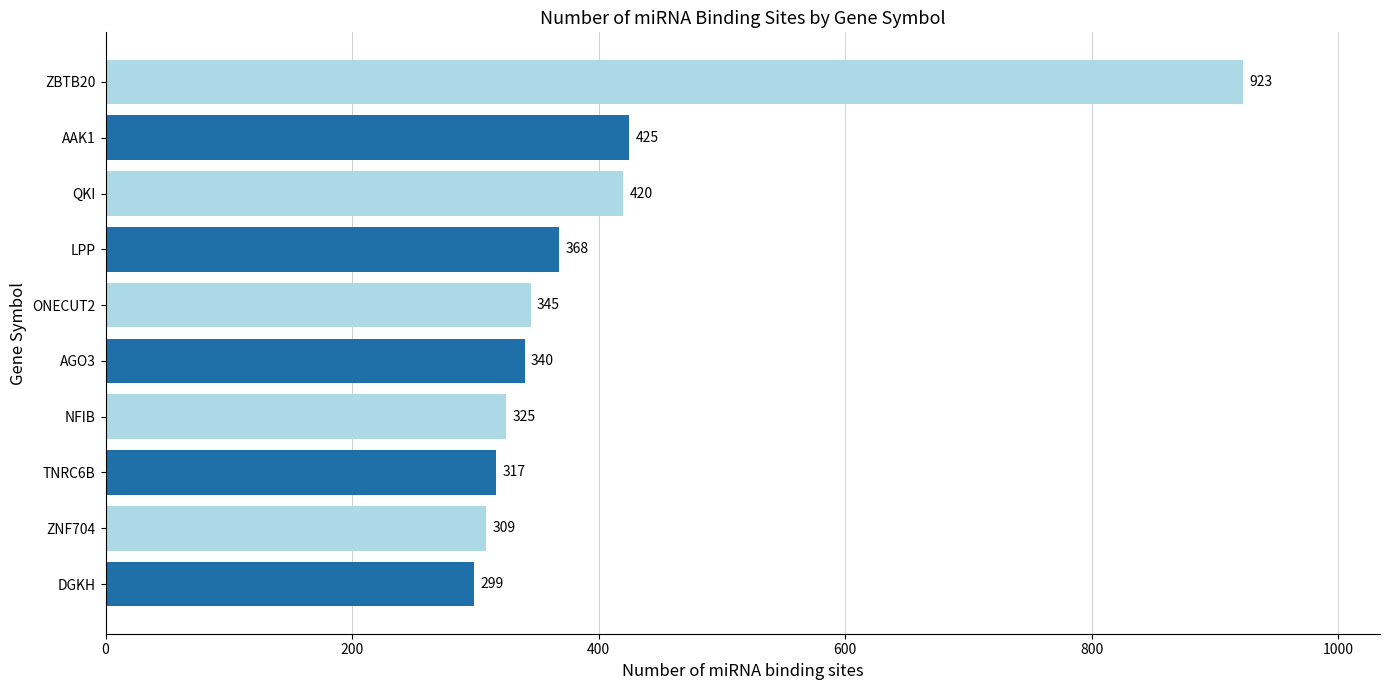

What position from the top is ZBTB20?

1